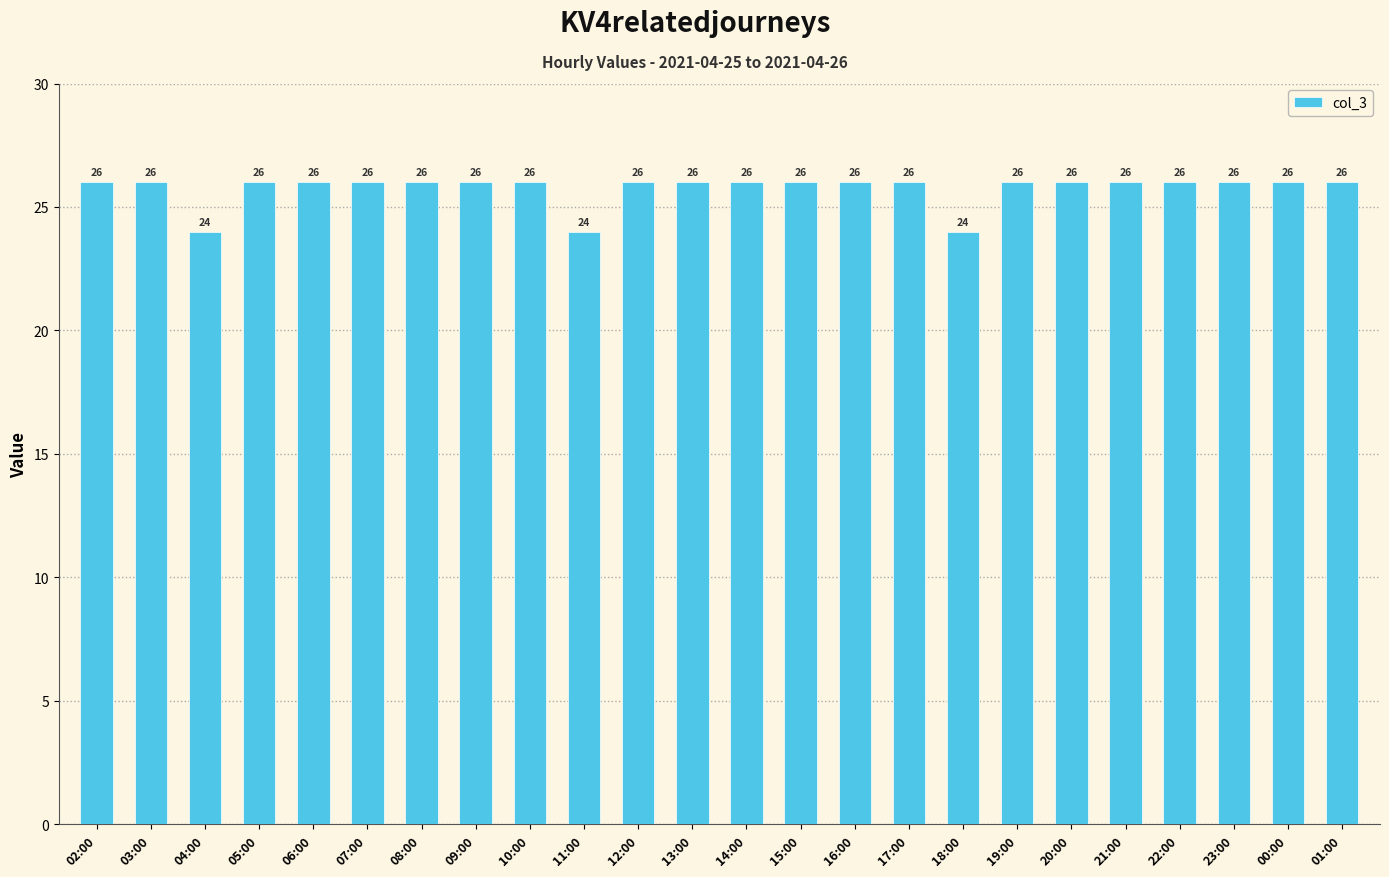

What is the maximum value shown in the chart?

26